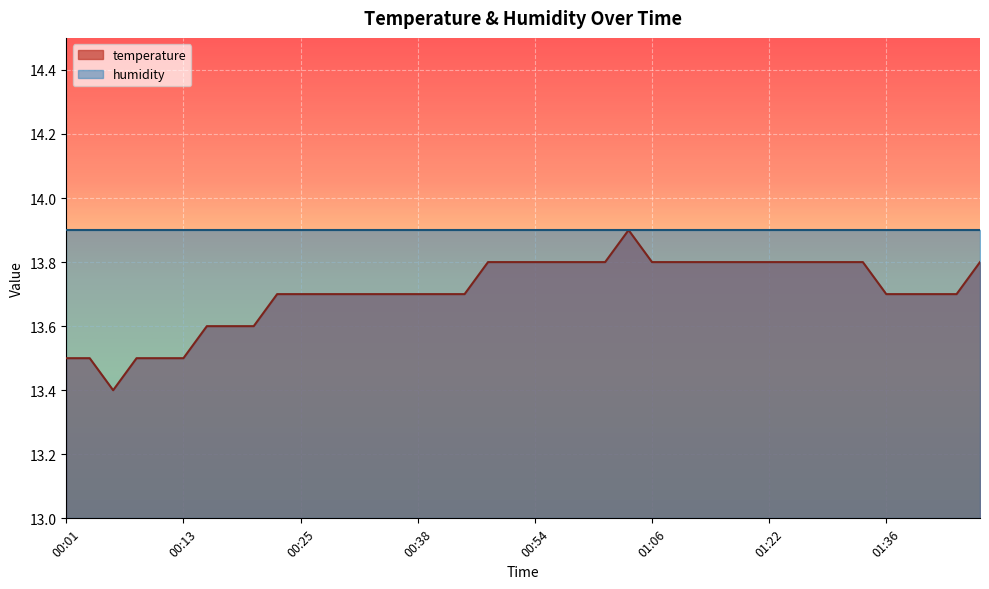

Rank the categories by value from lowest to highest.

00:05, 00:01, 00:03, 00:08, 00:10, 00:13, 00:15, 00:18, 00:20, 00:23, 00:25, 00:28, 00:30, 00:33, 00:35, 00:38, 00:41, 00:43, 01:36, 01:38, 01:41, 01:43, 00:46, 00:51, 00:54, 00:56, 00:59, 01:01, 01:06, 01:09, 01:12, 01:17, 01:20, 01:22, 01:25, 01:28, 01:31, 01:33, 01:46, 01:04